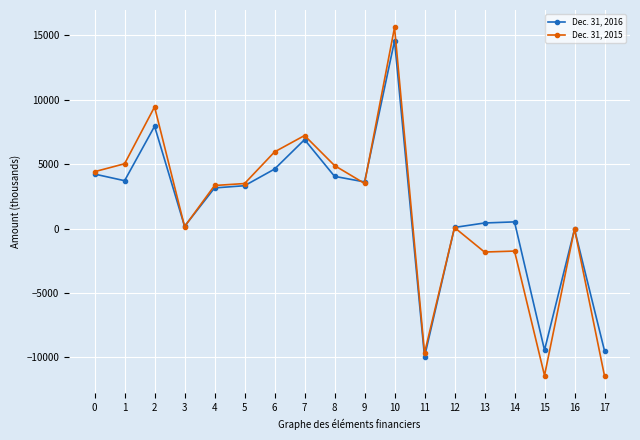

What is the greatest value displayed?

15609